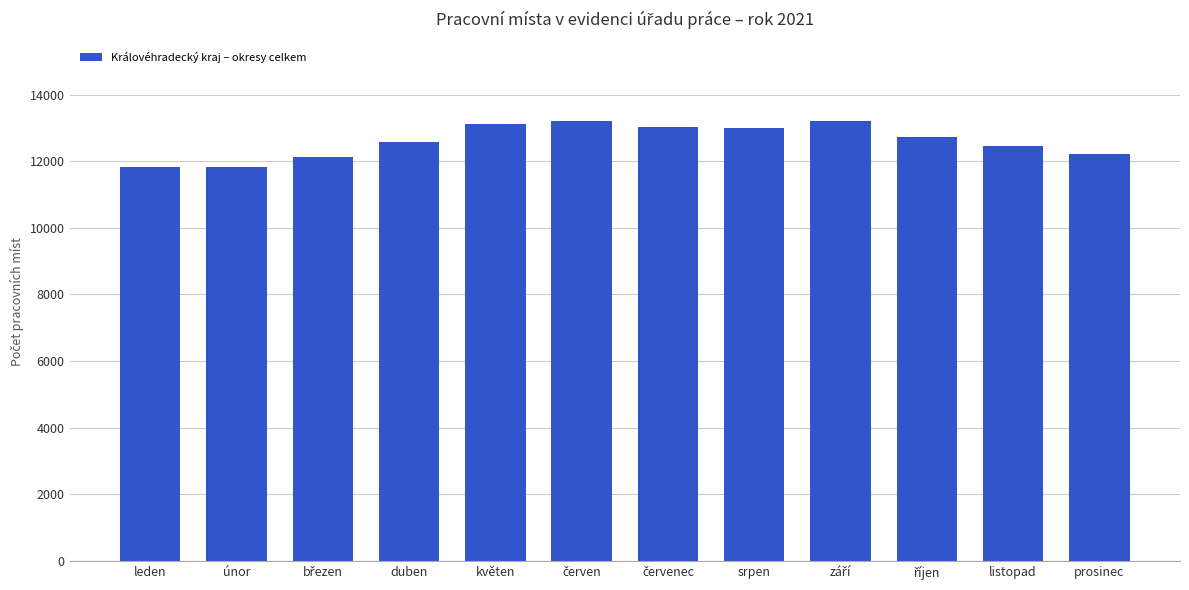

What is the sum of the values at květen and srpen?

26102